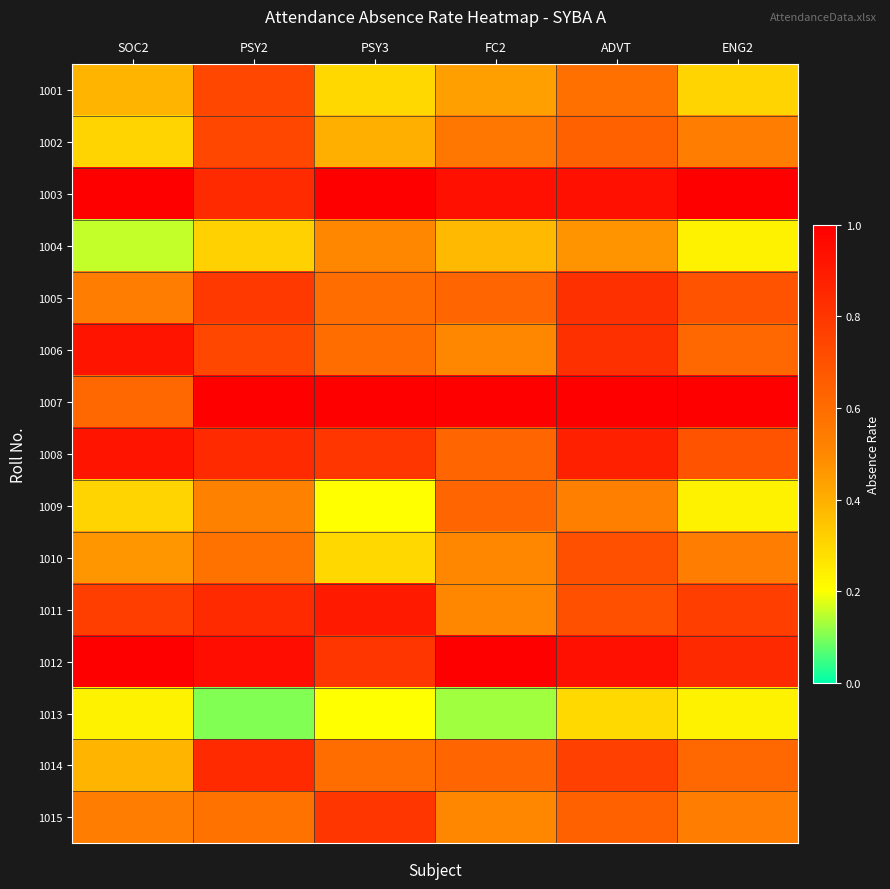

Reading left to right, what are all the values shown in this chart?

1001: SOC2=0.4	PSY2=0.7	PSY3=0.3	FC2=0.4	ADVT=0.6	ENG2=0.3
1002: SOC2=0.3	PSY2=0.7	PSY3=0.4	FC2=0.6	ADVT=0.6	ENG2=0.5
1003: SOC2=1.0	PSY2=0.8	PSY3=1.0	FC2=0.9	ADVT=0.9	ENG2=1.0
1004: SOC2=0.2	PSY2=0.3	PSY3=0.5	FC2=0.4	ADVT=0.5	ENG2=0.2
1005: SOC2=0.5	PSY2=0.8	PSY3=0.6	FC2=0.6	ADVT=0.8	ENG2=0.7
1006: SOC2=0.9	PSY2=0.7	PSY3=0.6	FC2=0.5	ADVT=0.8	ENG2=0.6
1007: SOC2=0.6	PSY2=1.0	PSY3=1.0	FC2=1.0	ADVT=1.0	ENG2=1.0
1008: SOC2=0.9	PSY2=0.8	PSY3=0.8	FC2=0.6	ADVT=0.9	ENG2=0.7
1009: SOC2=0.3	PSY2=0.5	PSY3=0.2	FC2=0.6	ADVT=0.5	ENG2=0.2
1010: SOC2=0.5	PSY2=0.6	PSY3=0.3	FC2=0.5	ADVT=0.7	ENG2=0.5
1011: SOC2=0.8	PSY2=0.8	PSY3=0.9	FC2=0.5	ADVT=0.7	ENG2=0.8
1012: SOC2=1.0	PSY2=0.9	PSY3=0.8	FC2=1.0	ADVT=0.9	ENG2=0.8
1013: SOC2=0.2	PSY2=0.1	PSY3=0.2	FC2=0.1	ADVT=0.3	ENG2=0.2
1014: SOC2=0.4	PSY2=0.8	PSY3=0.6	FC2=0.6	ADVT=0.8	ENG2=0.6
1015: SOC2=0.5	PSY2=0.6	PSY3=0.8	FC2=0.5	ADVT=0.6	ENG2=0.5